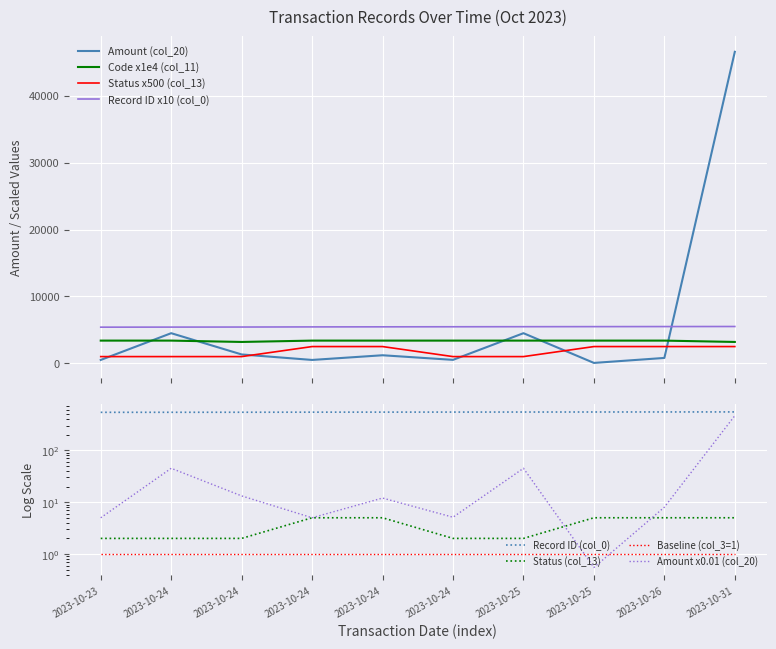

The col_11_code series shows 4903.8 at 2023-10-31. True or false?

False